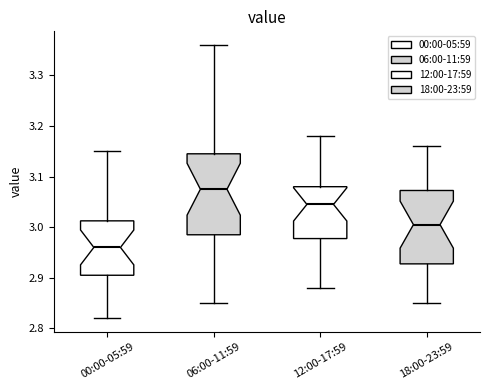

Which box is the tallest, from its lower edge to its upper edge?

06:00-11:59